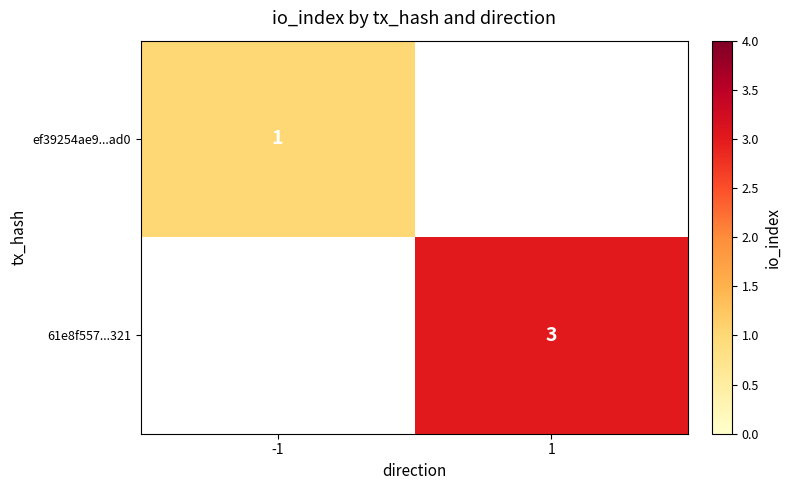

Which has a higher value, 1 or -1?

-1